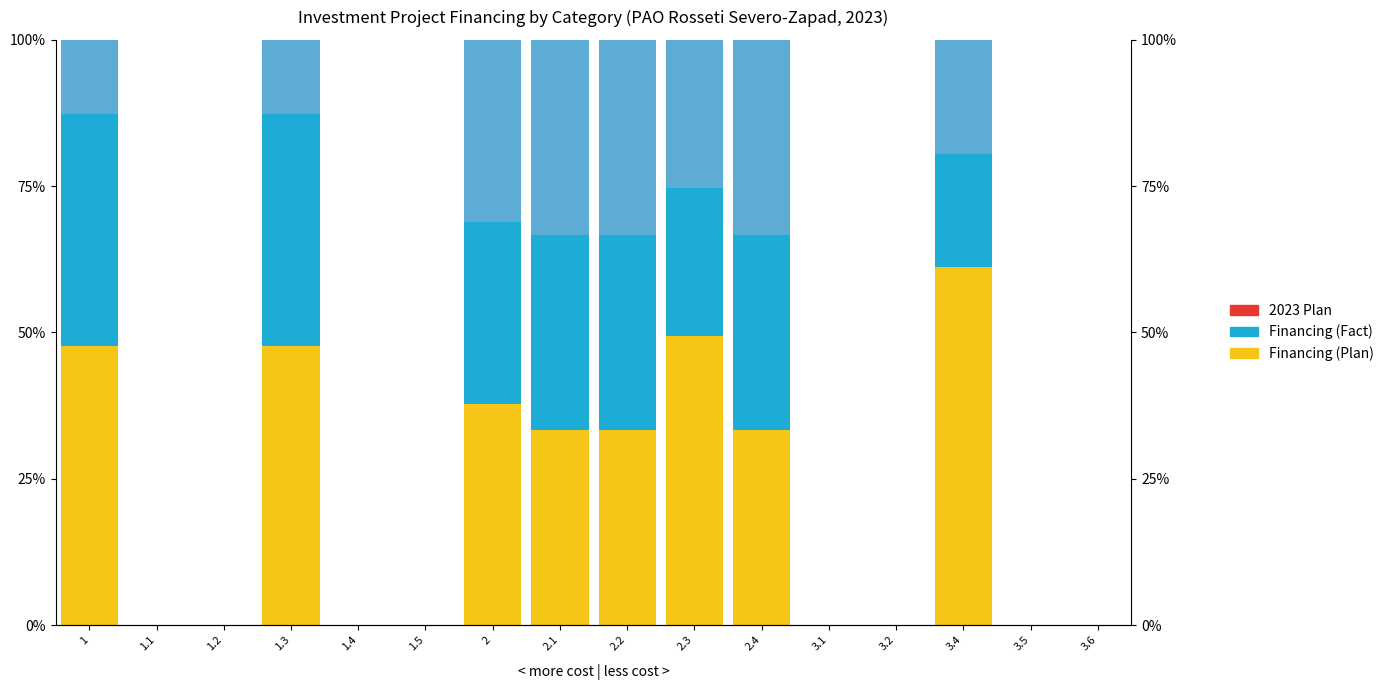

What is the difference between the 2025 Plan values at 2.4 and 1.1?

33.3